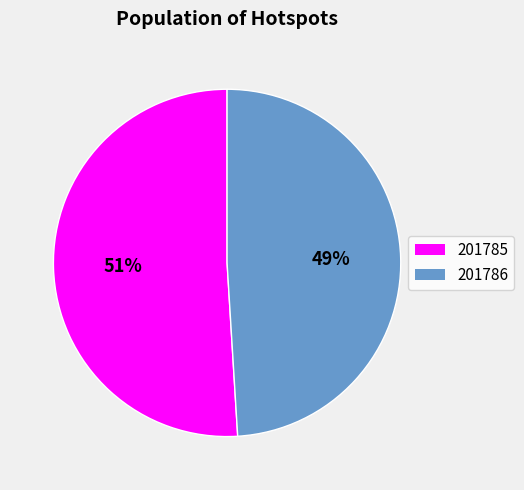

What percentage is the 201786 slice, to the nearest percent?

49%